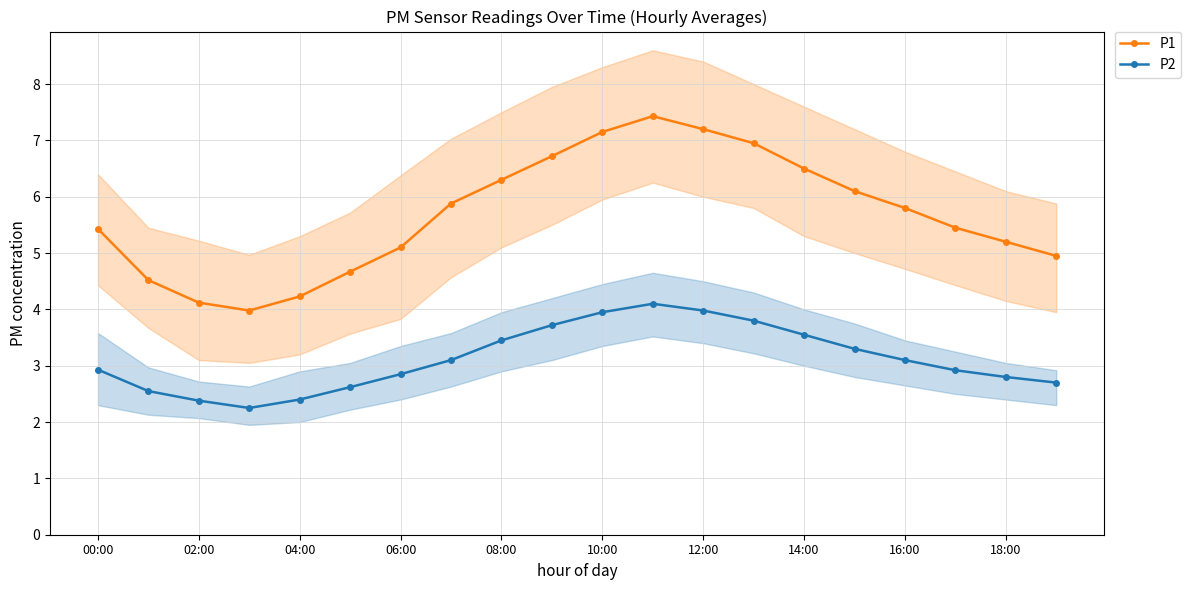

What value does the P2 series have at 11?

4.1